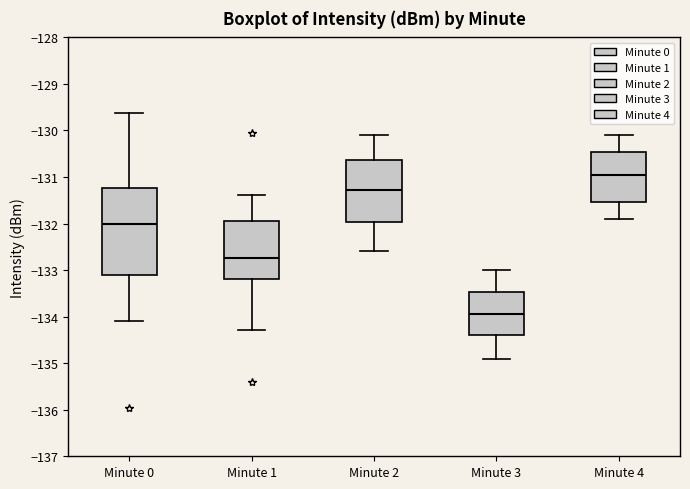

Reading left to right, transcribe this box plot: for each box, give where its median line is, the range the box spans, and where its two whiskers end, as read against the y-axis. The values are not printed on the chart, so give them approximately, as read against the axis.

Minute 0: median -132.0, box -133.1 to -131.2, whiskers -134.1 to -129.6
Minute 1: median -132.7, box -133.2 to -131.9, whiskers -134.3 to -131.4
Minute 2: median -131.3, box -132.0 to -130.6, whiskers -132.6 to -130.1
Minute 3: median -133.9, box -134.4 to -133.5, whiskers -134.9 to -133.0
Minute 4: median -130.9, box -131.5 to -130.5, whiskers -131.9 to -130.1